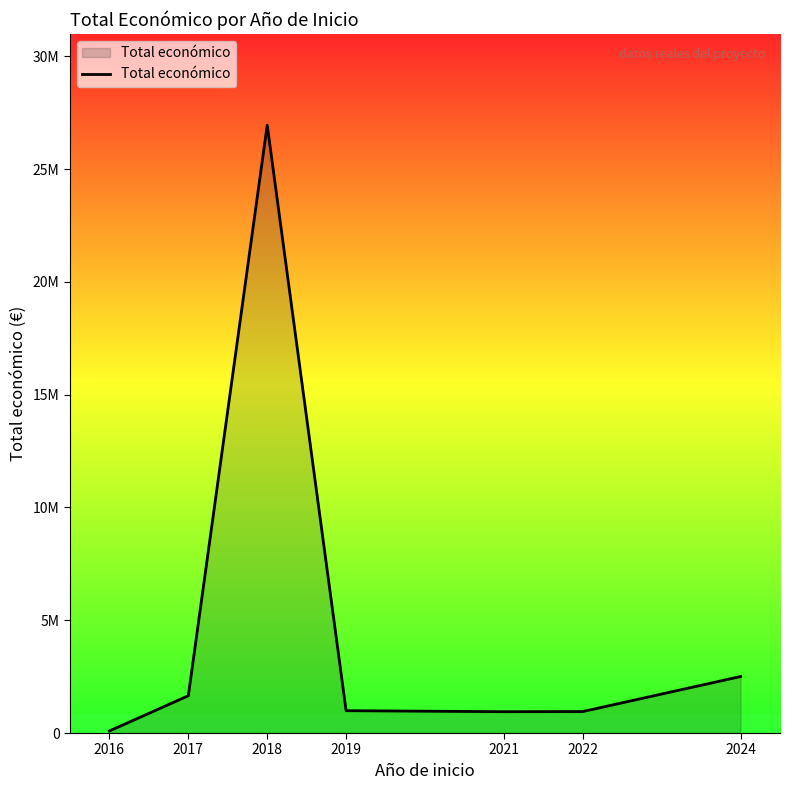

Reading right to left, list all the values displayed in this chart.

2504894	952522	945836	990608	26949637	1653522	91518